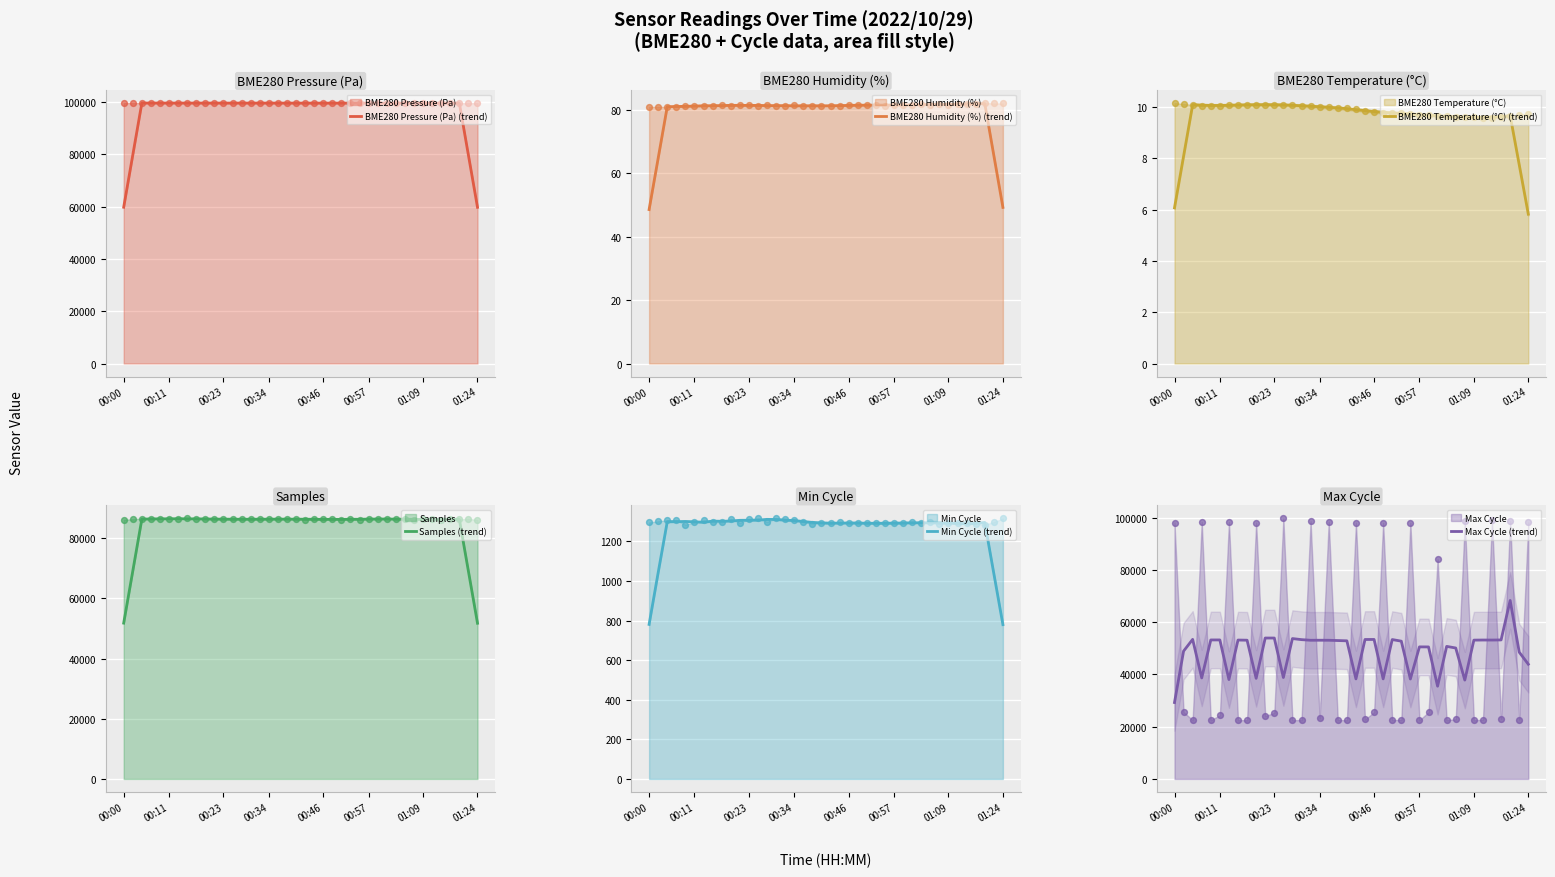

Which series contains the lowest Y value?

BME280 Temperature (°C) (trend)